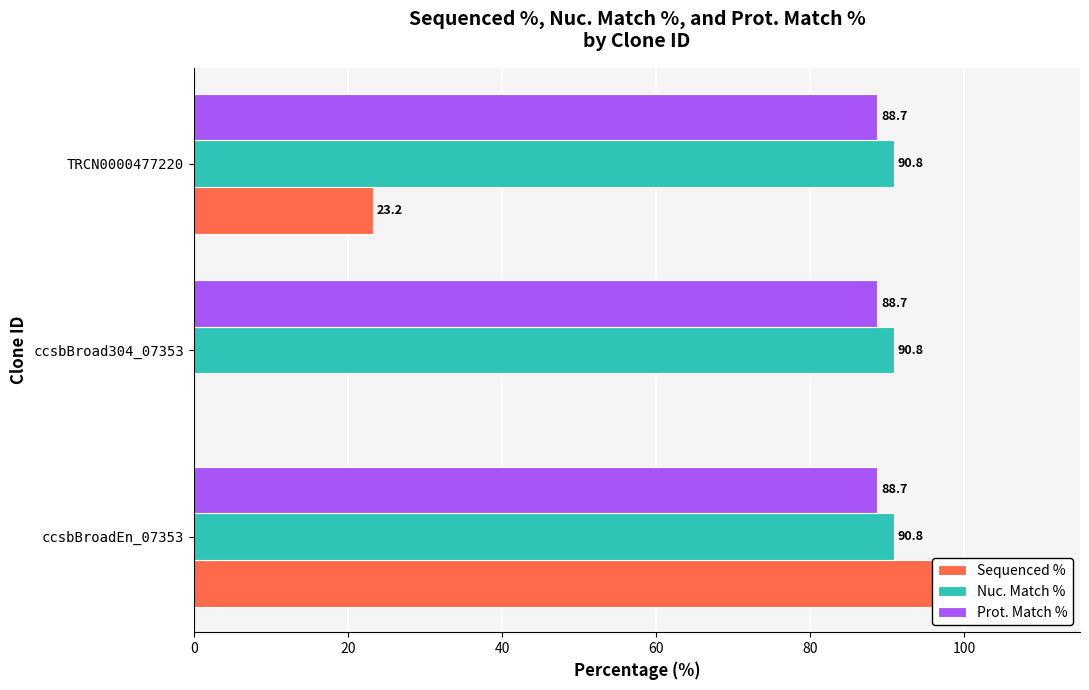

Which series has the largest range (max minus min)?

Sequenced %